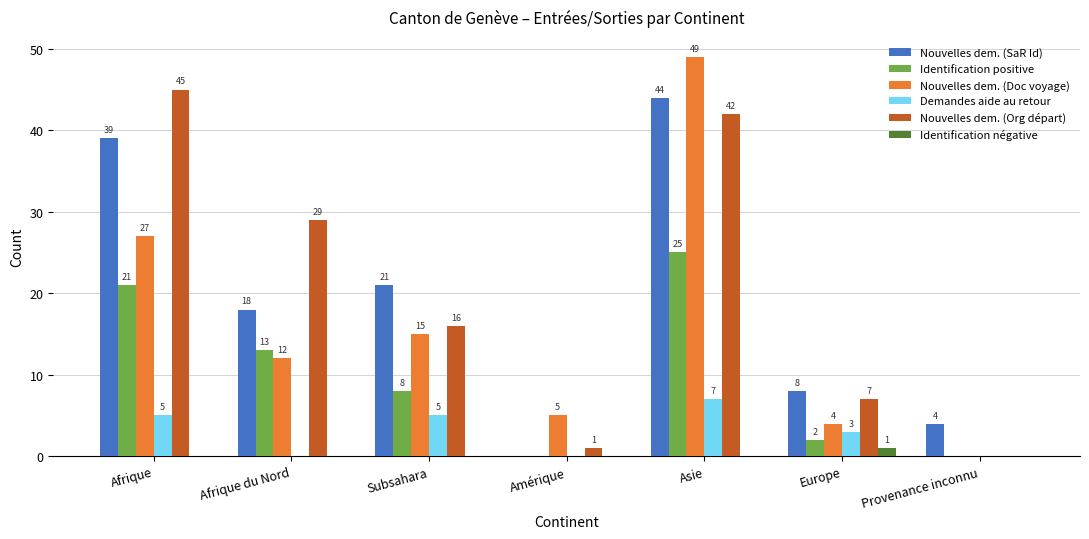

At which label does Demandes aide au retour first exceed 3?

Afrique